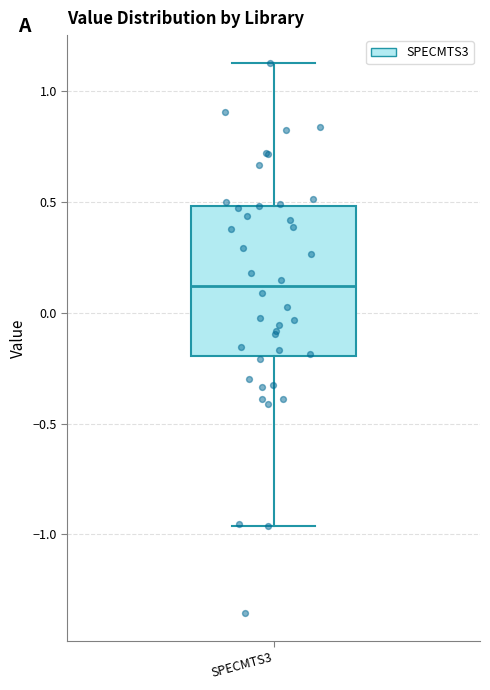

Read this box plot against the y-axis: the position of the median line, the range covered by the box, and the ends of both whiskers. The values are not printed on the chart, so give them approximately, as read against the axis.

median 0.10, box -0.20 to 0.50, whiskers -0.95 to 1.15